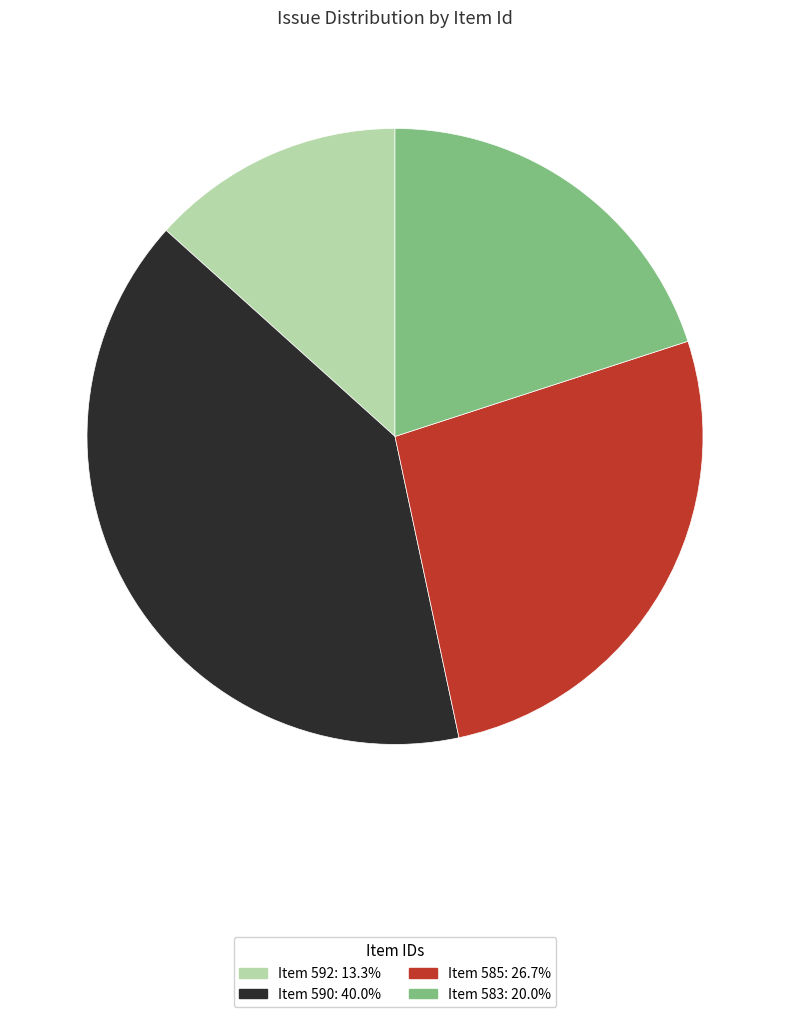

Does any single category account for the majority?

No